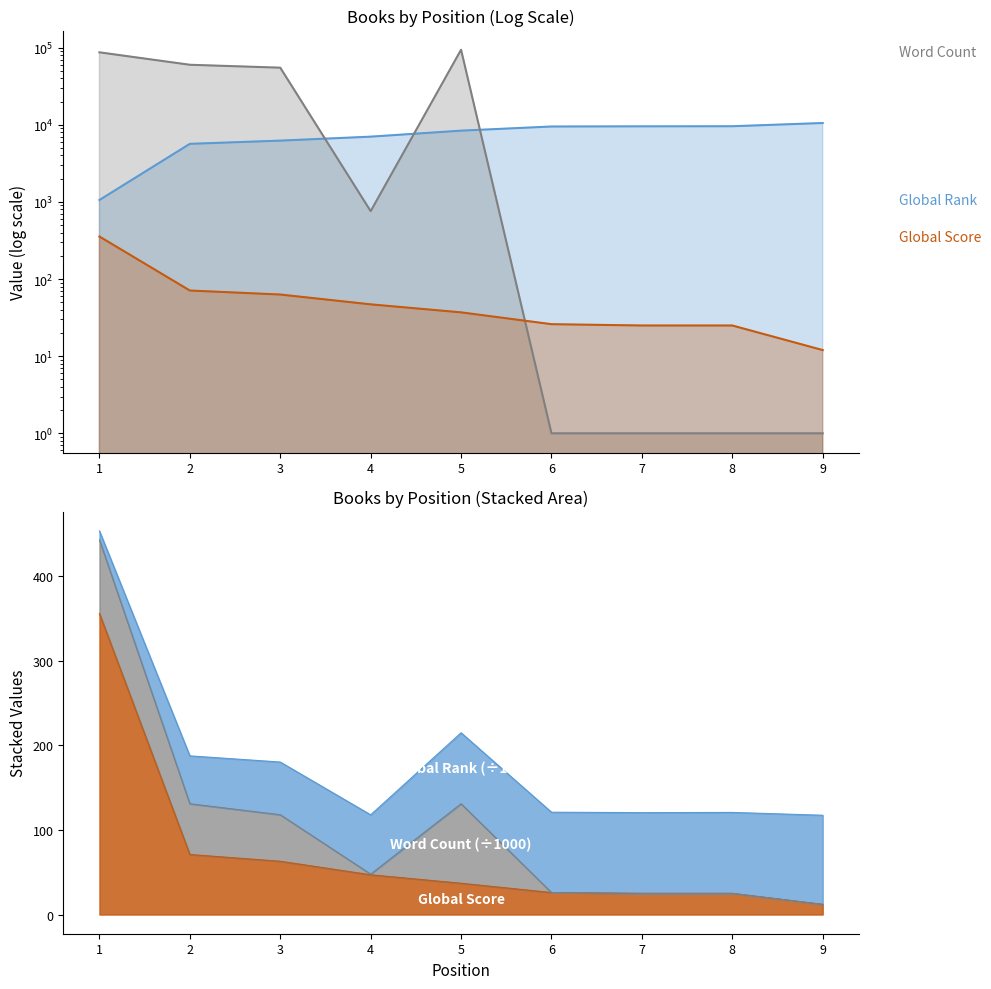

Rank the categories by Global Rank value from highest to lowest.

9, 8, 7, 6, 5, 4, 3, 2, 1